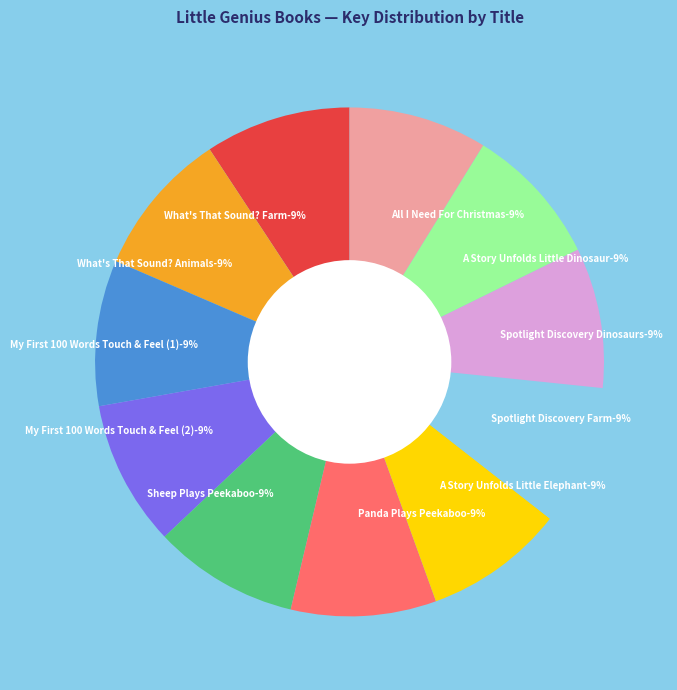

Does any single category account for the majority?

No